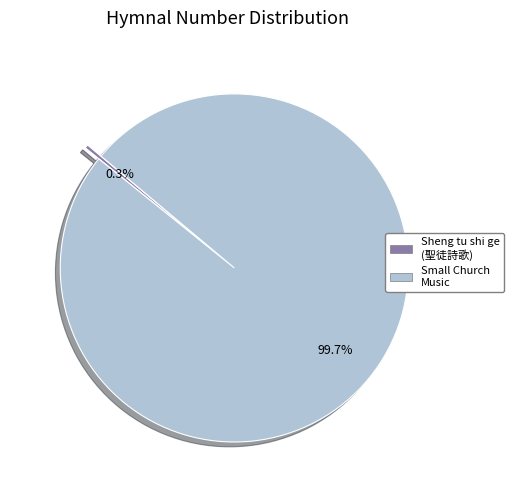

Which category accounts for the majority?

Small Church Music